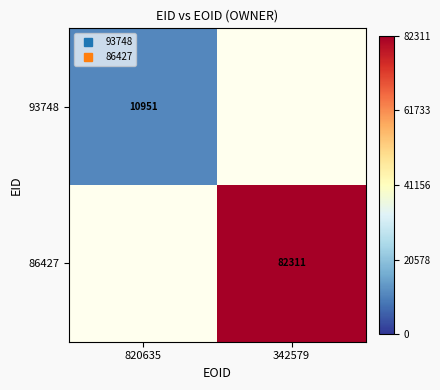

The 86427 series shows 82311.0 at 342579. True or false?

True